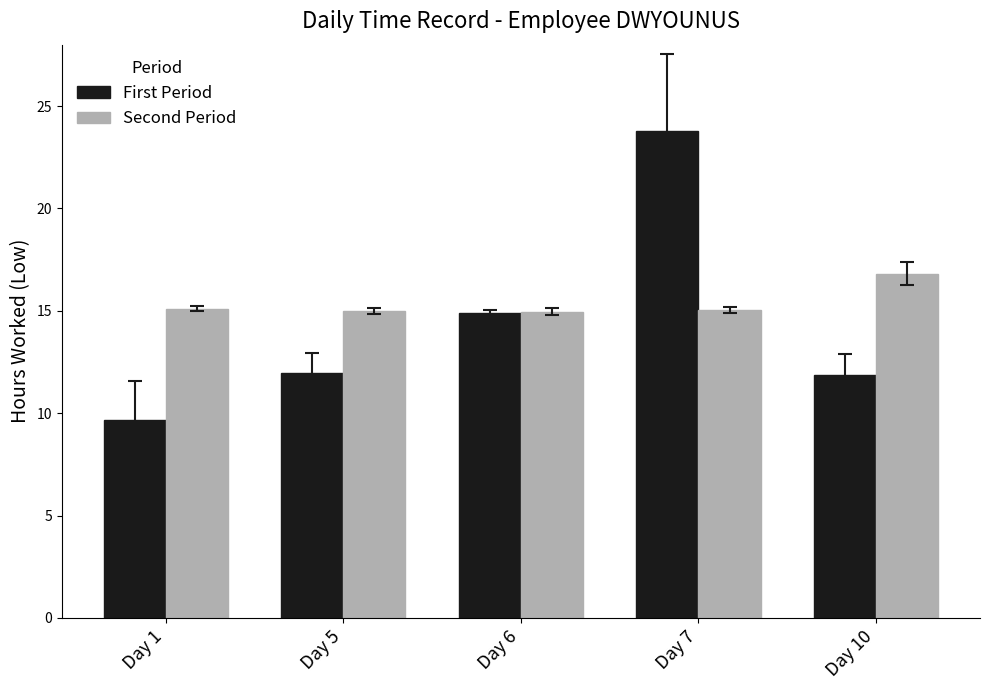

Which category has the highest value in the Second Period series?

Day 10